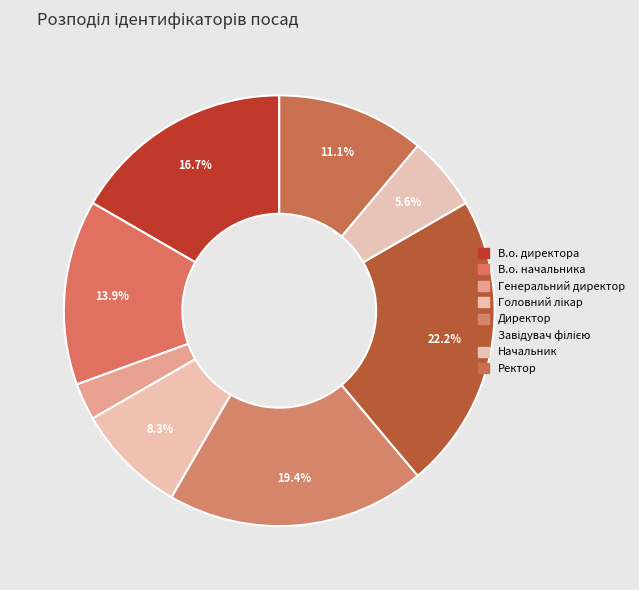

How many segments does this pie chart have?

8